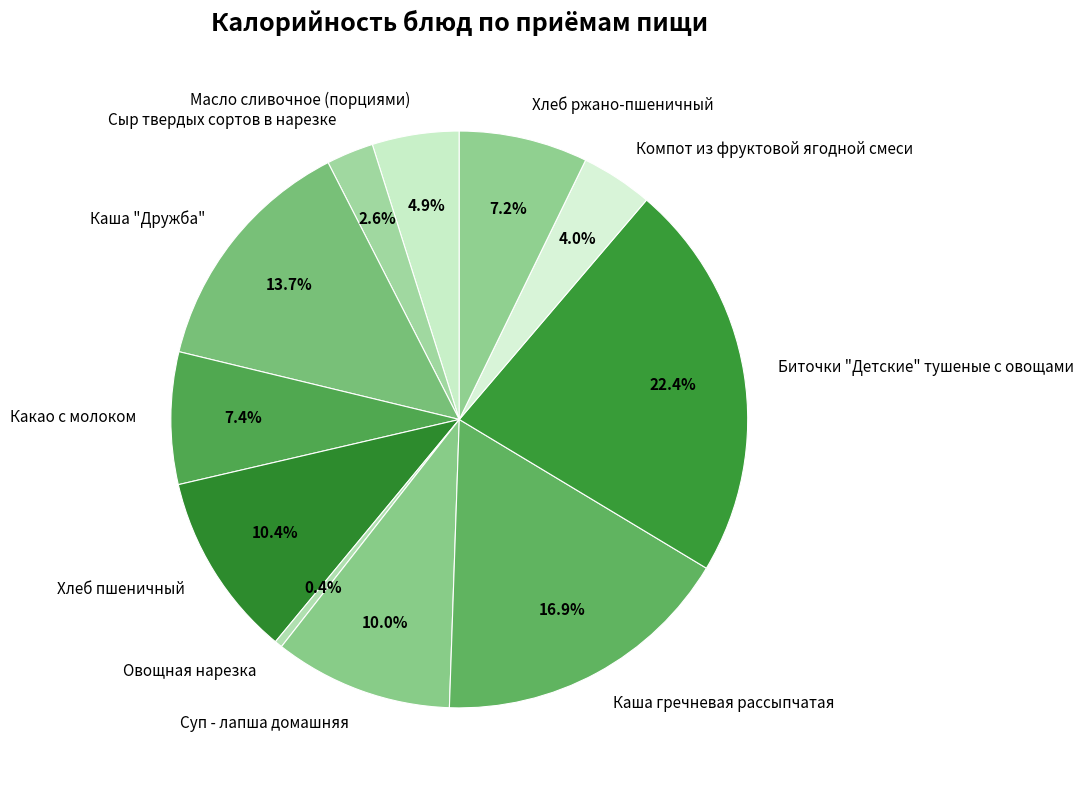

Is the sum of Масло сливочное (порциями) and Каша "Дружба" greater than half?

No